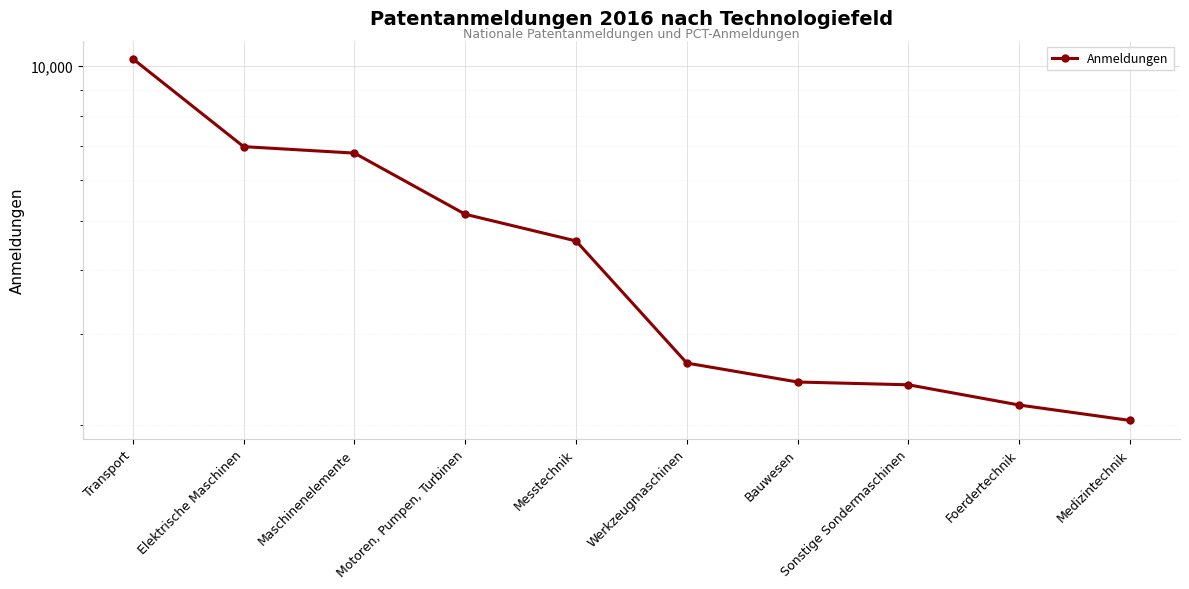

How many data points are less than 4563?

5